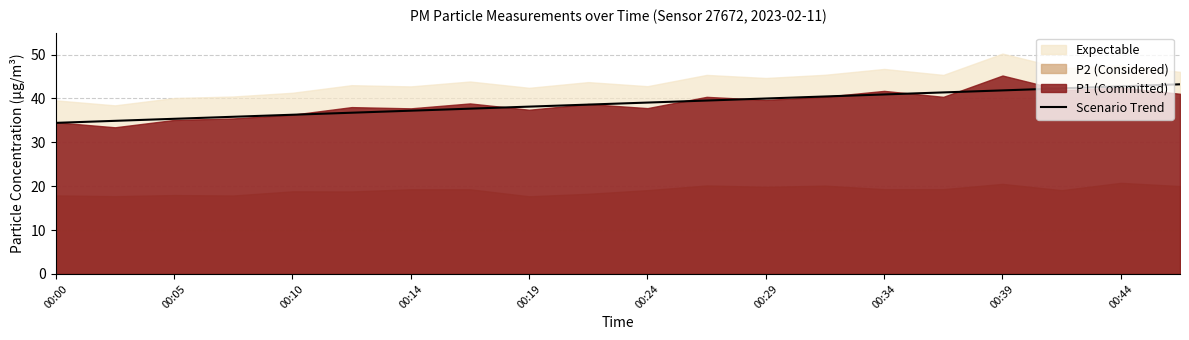

True or false: Scenario Trend has a value of 18.6 at 00:19.

False